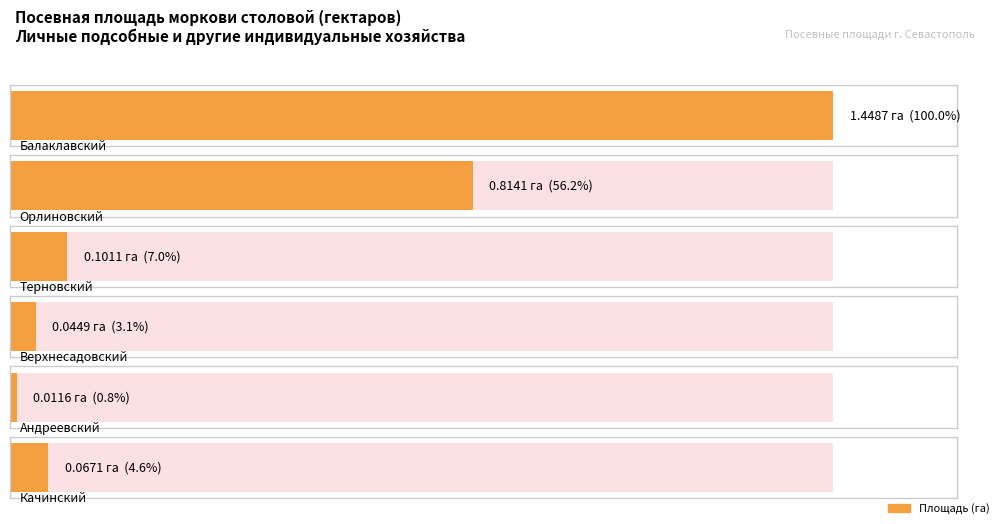

Reading left to right, what are all the values shown in this chart?

Балаклавский муниципальный округ=1.4	Орлиновский муниципальный округ=0.8	Терновский муниципальный округ=0.1	Верхнесадовский муниципальный округ=0.0	Андреевский муниципальный округ=0.0	Качинский муниципальный округ=0.1